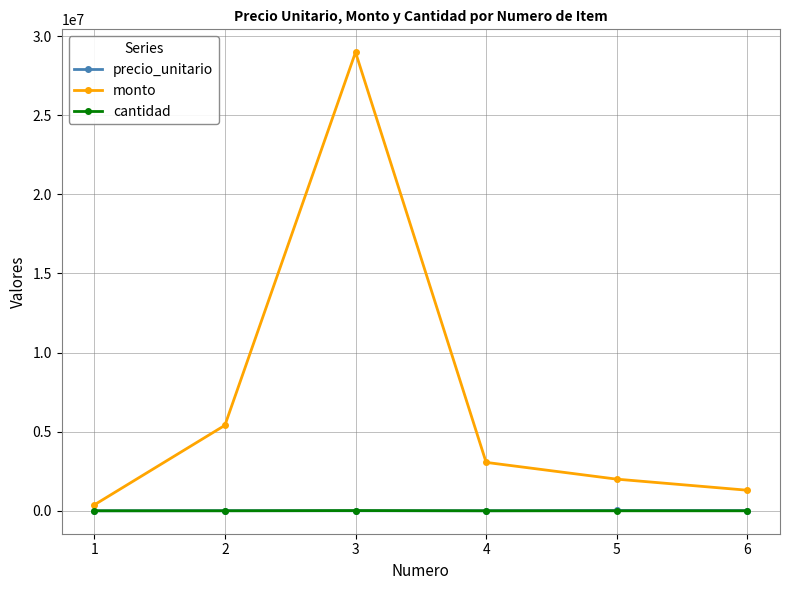

How many series are shown in this chart?

3